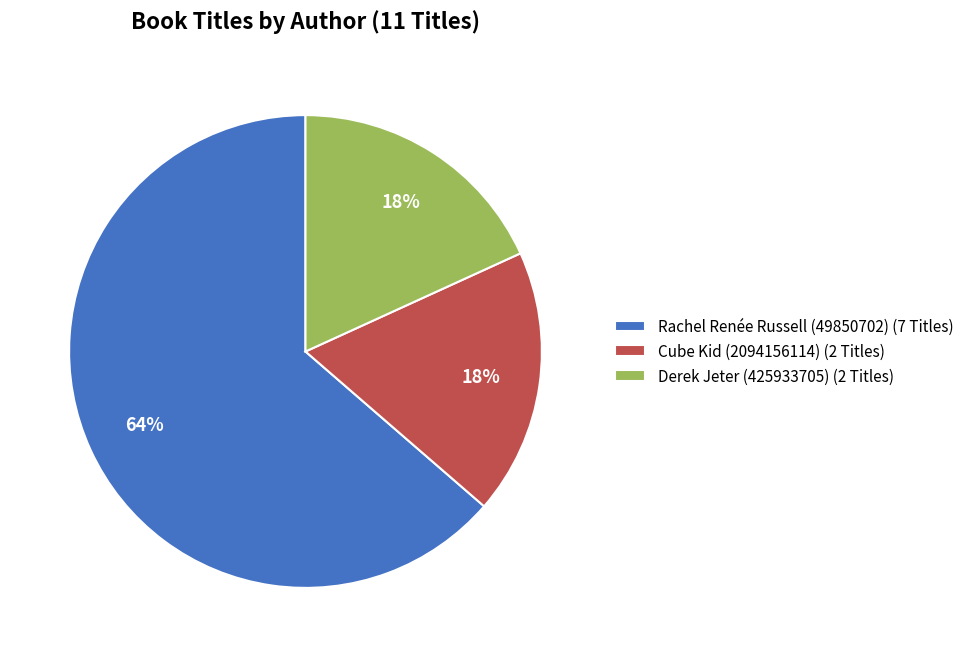

To the nearest percent, what is the combined percentage of Cube Kid (2094156114) (2 Titles) and Derek Jeter (425933705) (2 Titles)?

36%